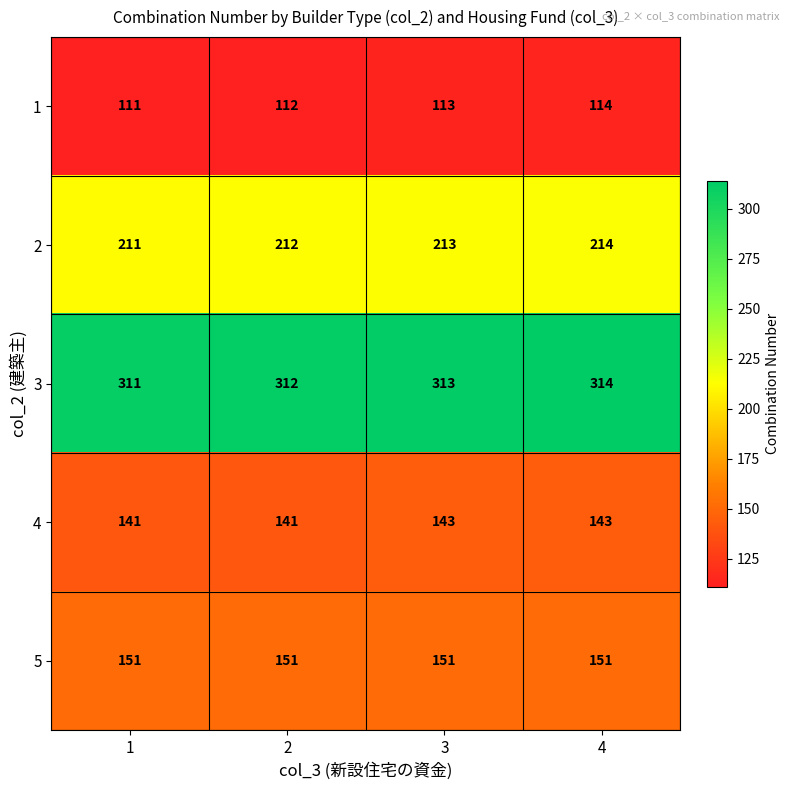

List the series in order of their peak value, highest first.

3, 2, 5, 4, 1